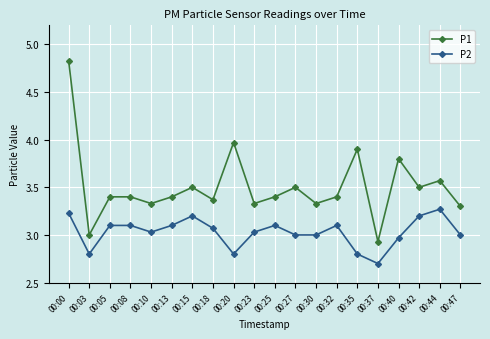

True or false: P2 and P1 cross at least once.

False